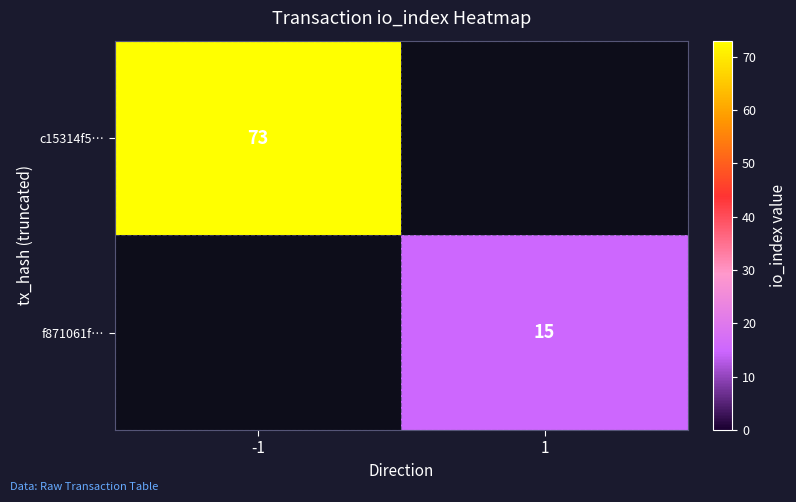

At how many categories does at least one series exceed 27?

1